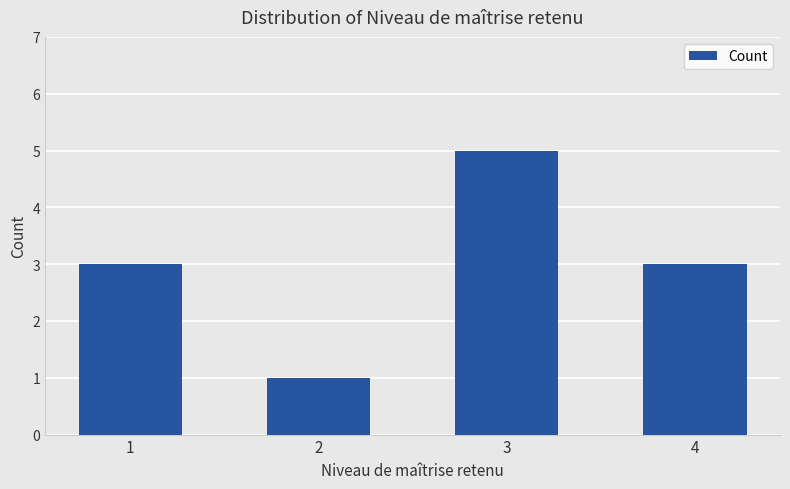

What is the value of the 1st bar from the left?

3